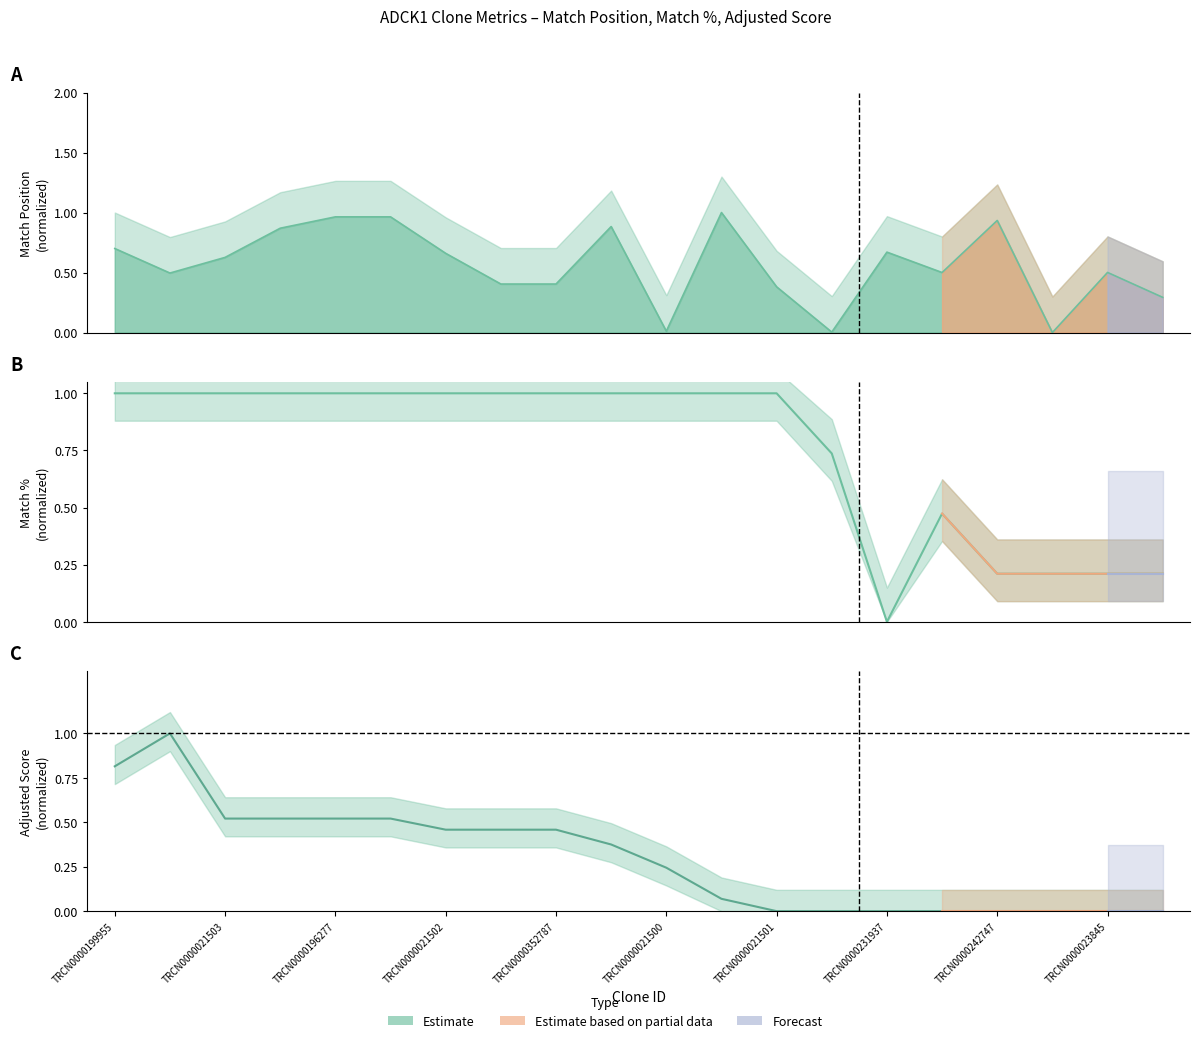

True or false: Match Position has a value of 0.0 at TRCN0000021500.

True